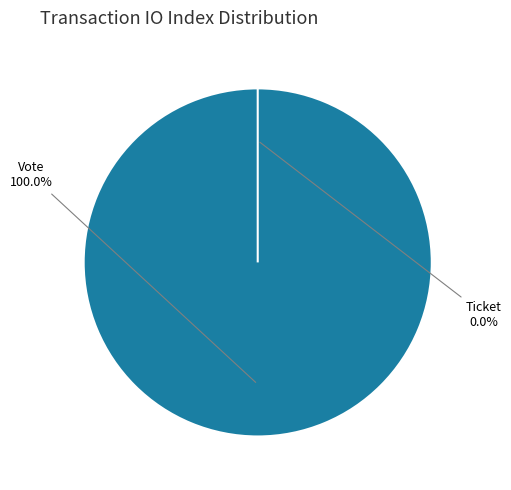

Which slice represents more than half of the pie?

Vote